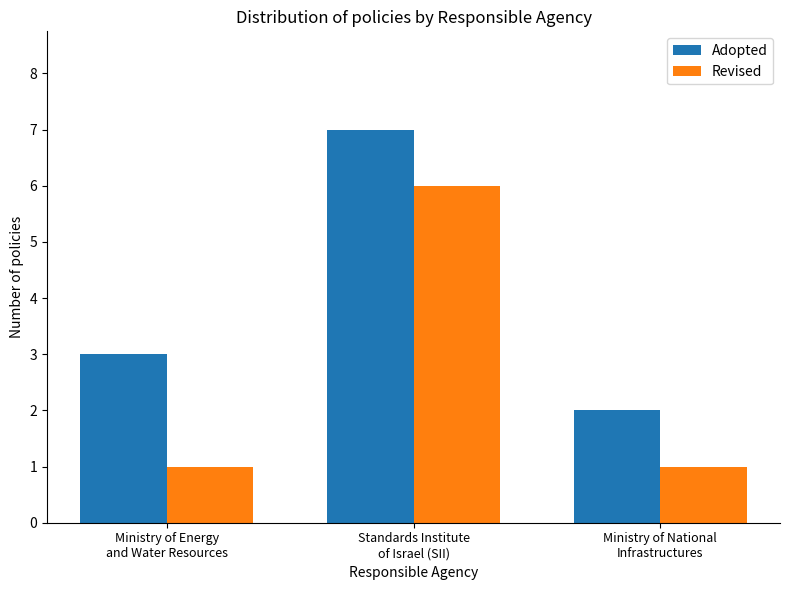

Which series has the largest total across all categories?

Adopted